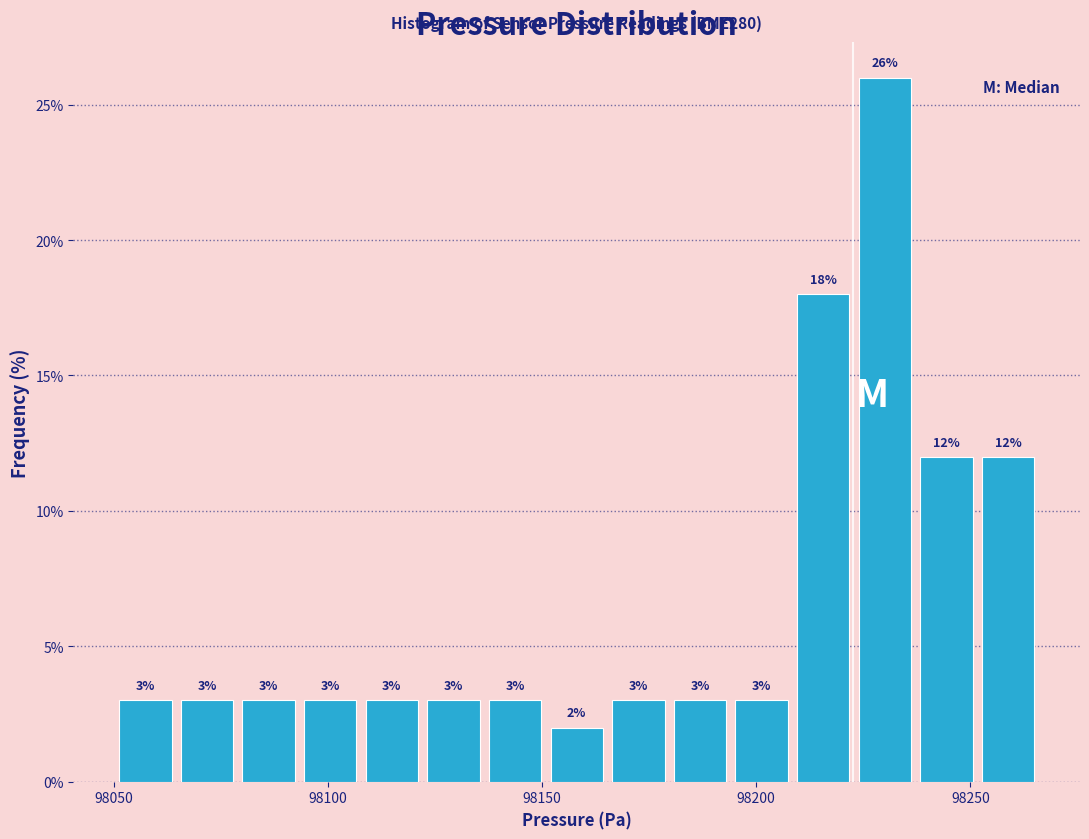

Read against the x-axis, roughly where is the centre of the tallest bar?

98230